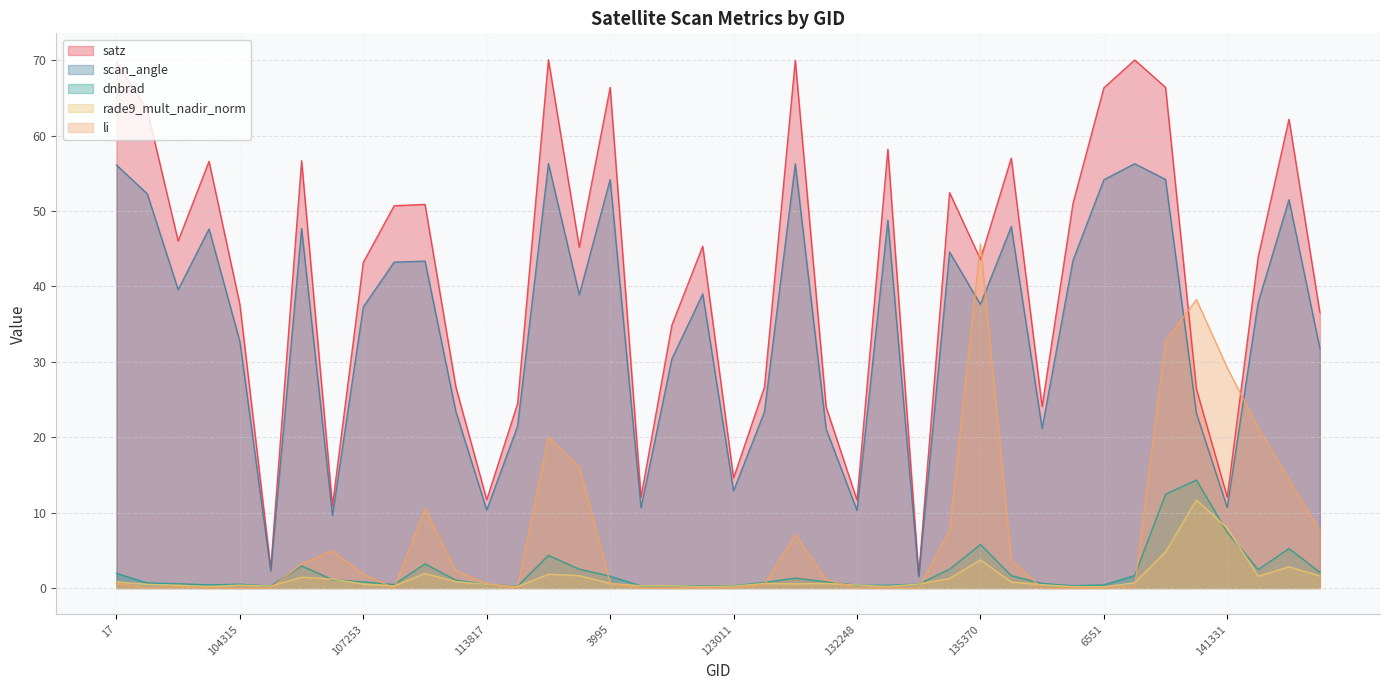

Rank the series by their maximum value, from highest to lowest.

satz, scan_angle, li, dnbrad, rade9_mult_nadir_norm